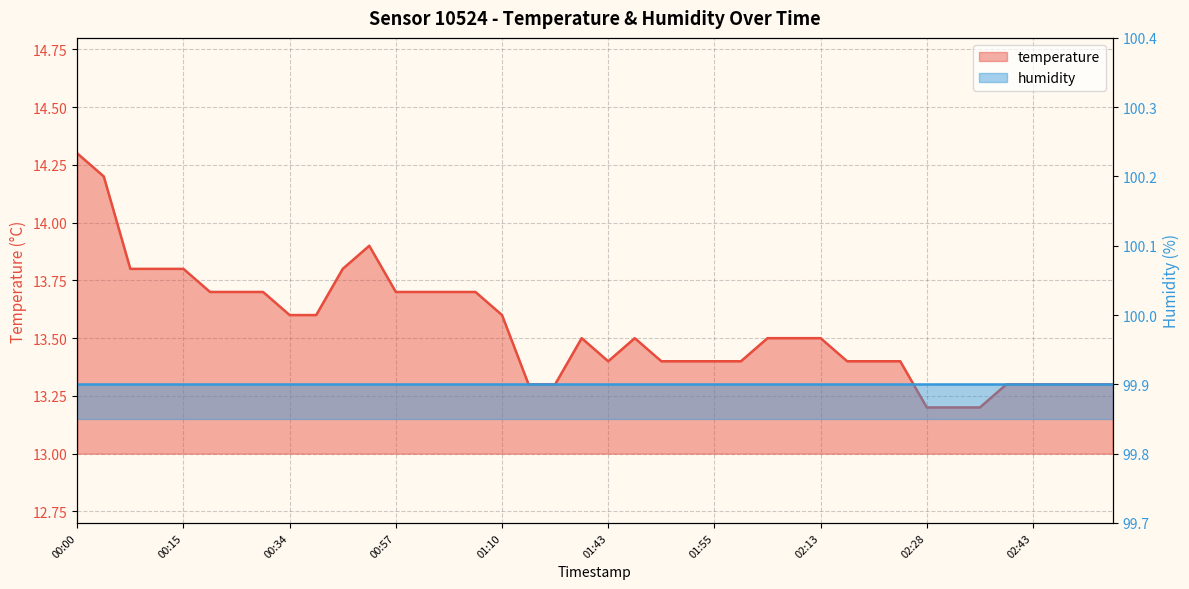

What is the difference between the second highest and second lowest values?

1.0